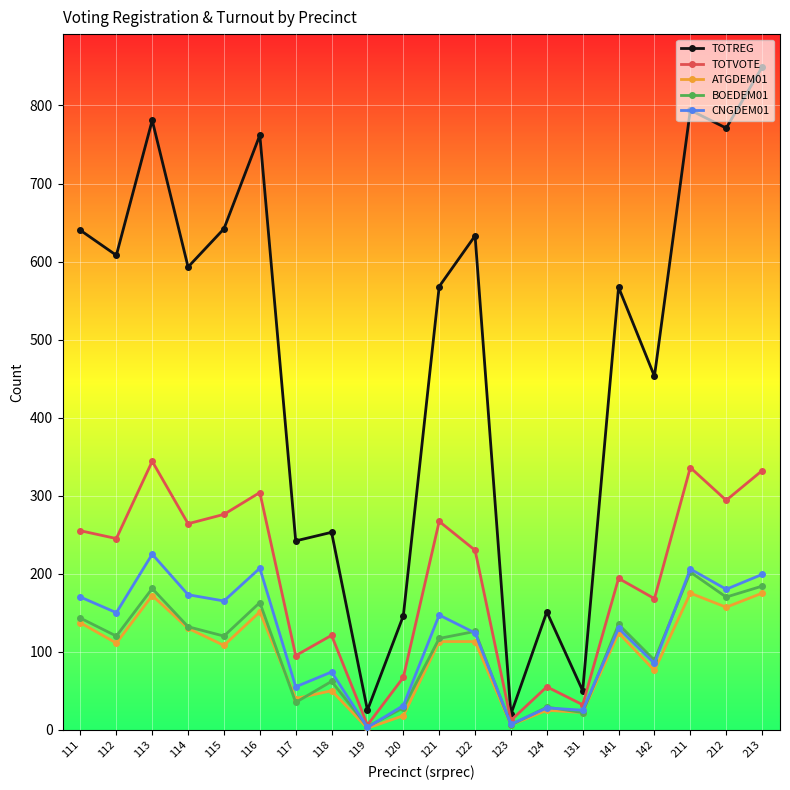

Which series has the largest total across all categories?

TOTREG